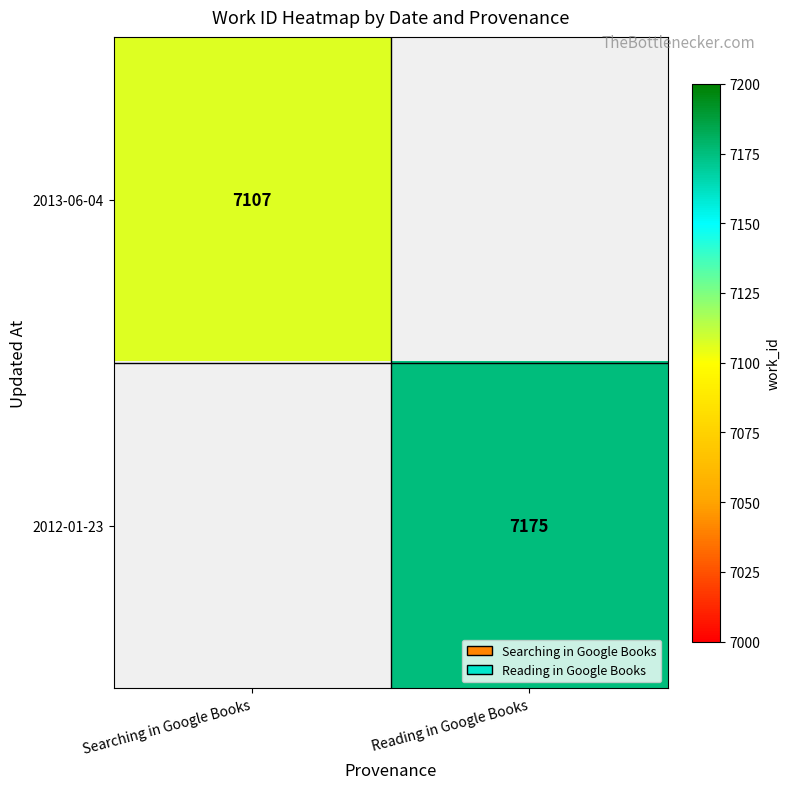

The value of 2013-06-04 at Searching in Google Books is 7107. True or false?

True